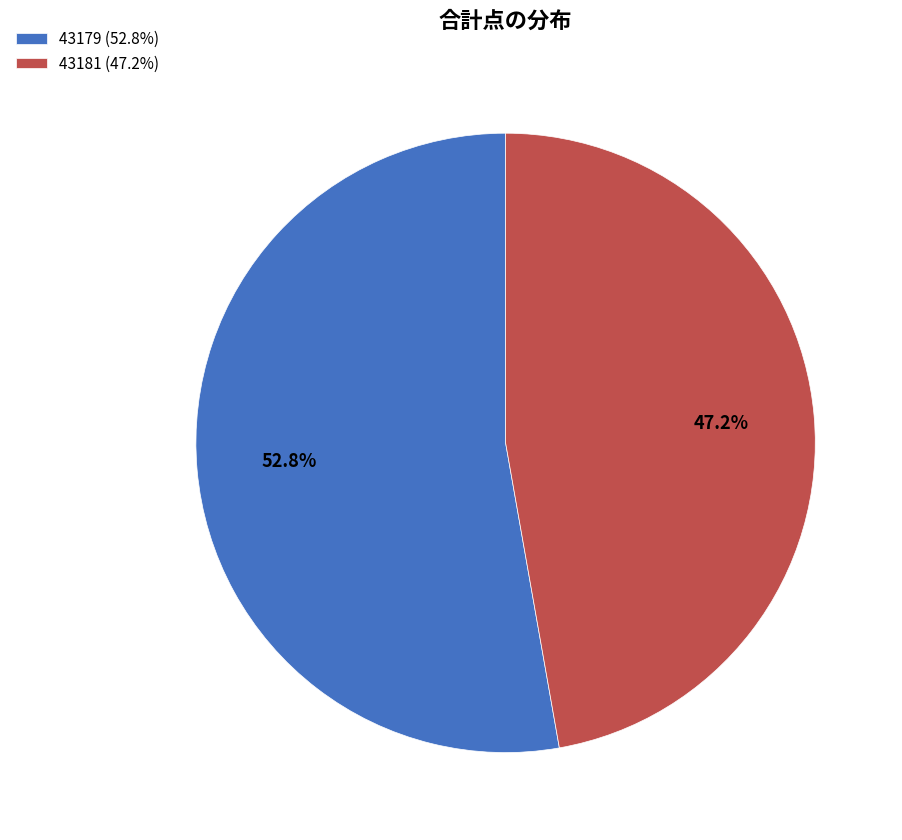

What percentage do 43181 and 43179 together represent?

100.0%